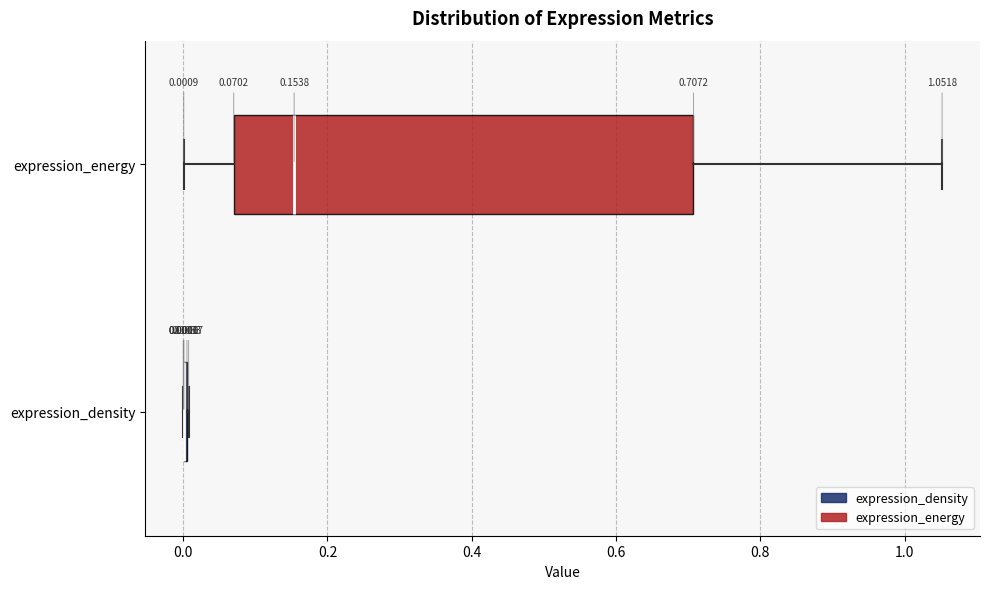

Which box is the widest, from its left edge to its right edge?

expression_energy